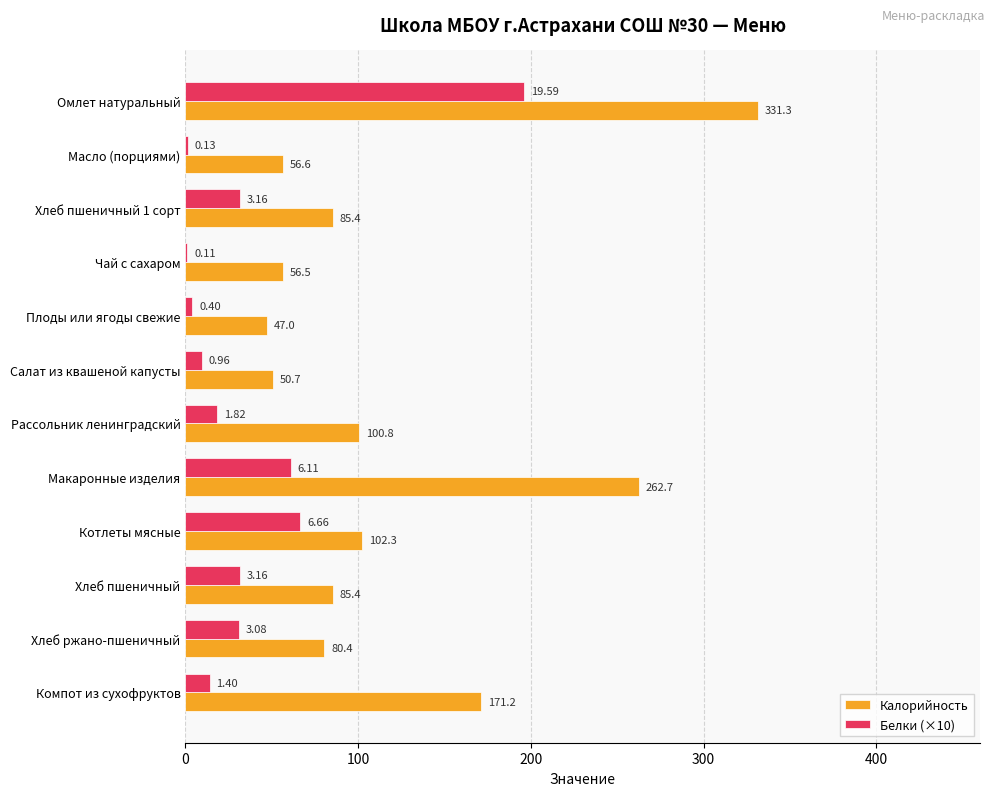

At which category is the sum across all series the highest?

Омлет натуральный